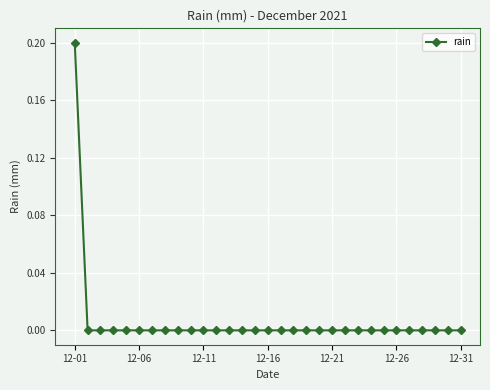

Reading left to right, what are all the values shown in this chart?

0.2	0.0	0.0	0.0	0.0	0.0	0.0	0.0	0.0	0.0	0.0	0.0	0.0	0.0	0.0	0.0	0.0	0.0	0.0	0.0	0.0	0.0	0.0	0.0	0.0	0.0	0.0	0.0	0.0	0.0	0.0